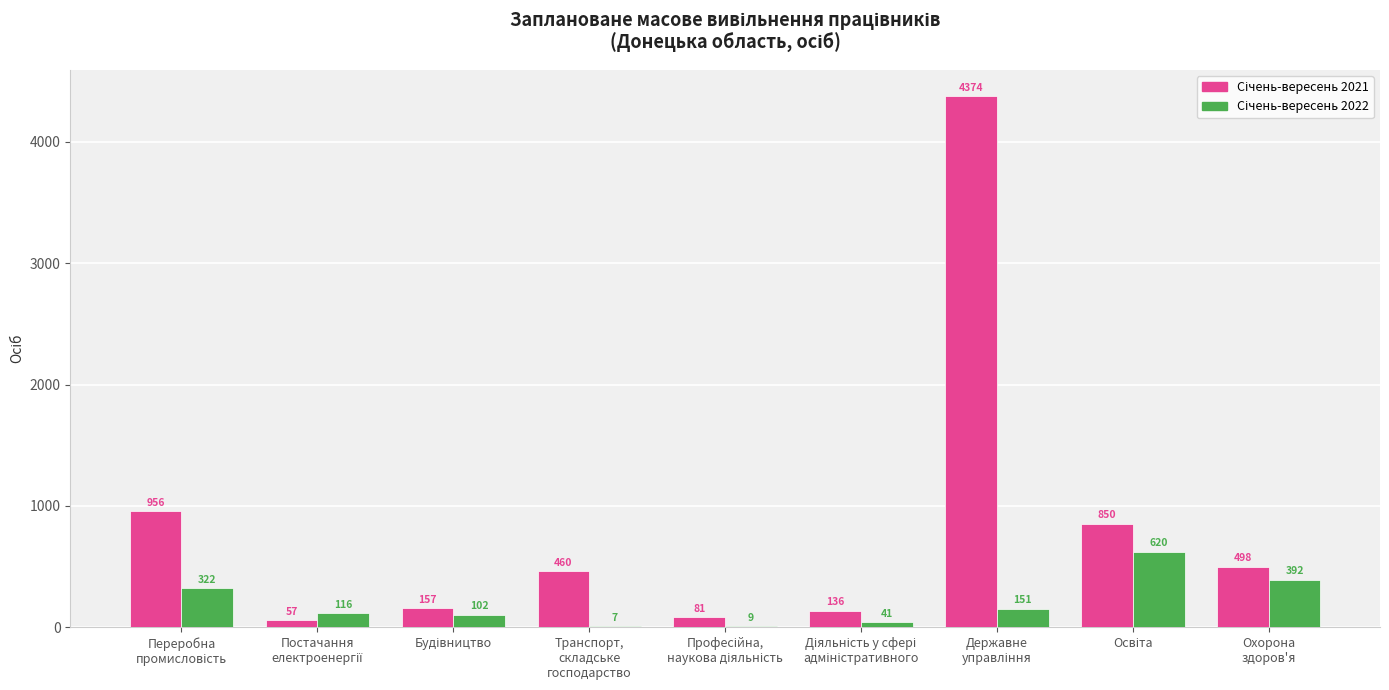

What is the label of the 2nd bar from the right?

Освіта